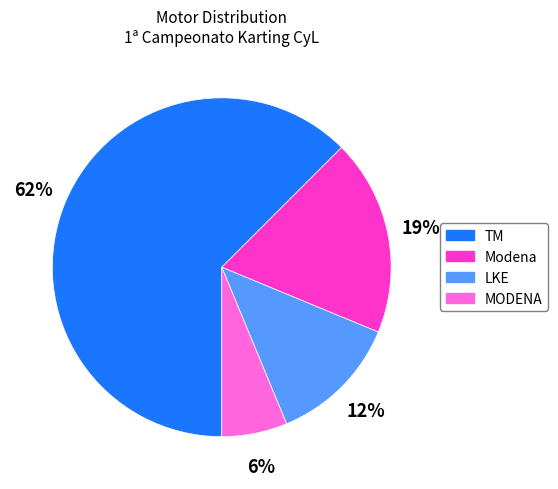

Which has a higher value, MODENA or LKE?

LKE